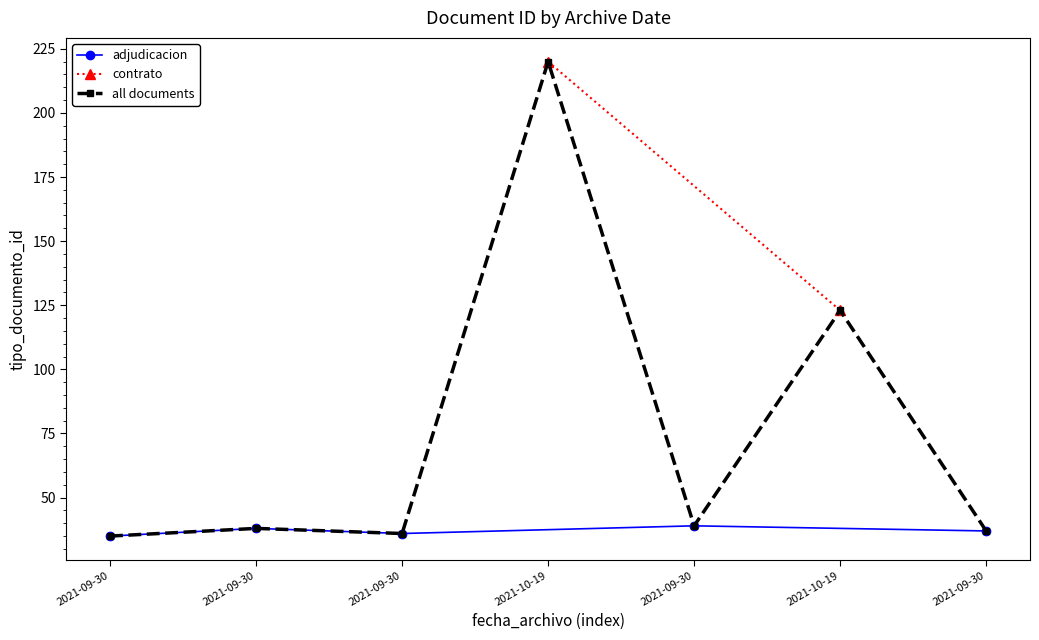

How many values are below 38?

3